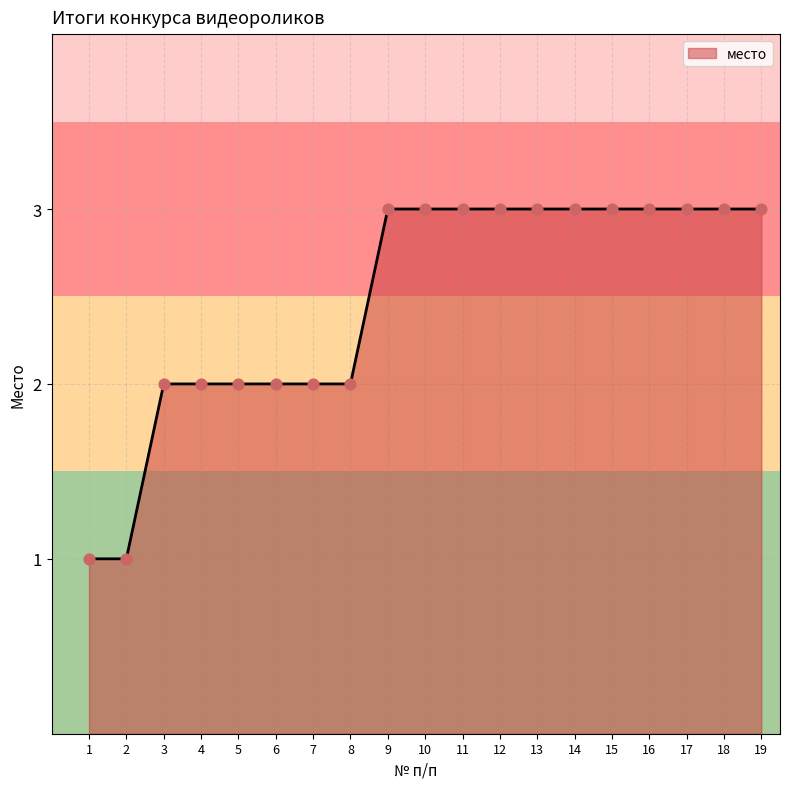

What is the change in value from 1 to 14?

+2